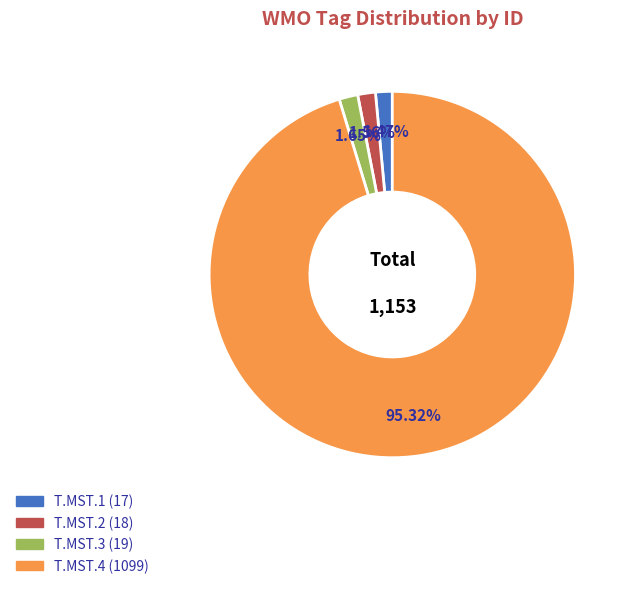

Is it true that T.MST.3 is 2% of the pie?

True